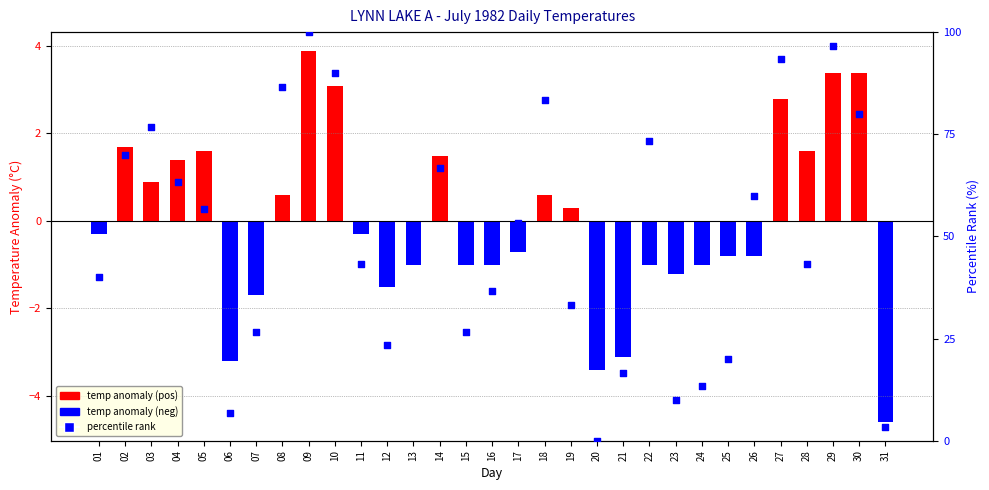

Is the value of temp anomaly at 01 greater than the value of percentile rank at 09?

No